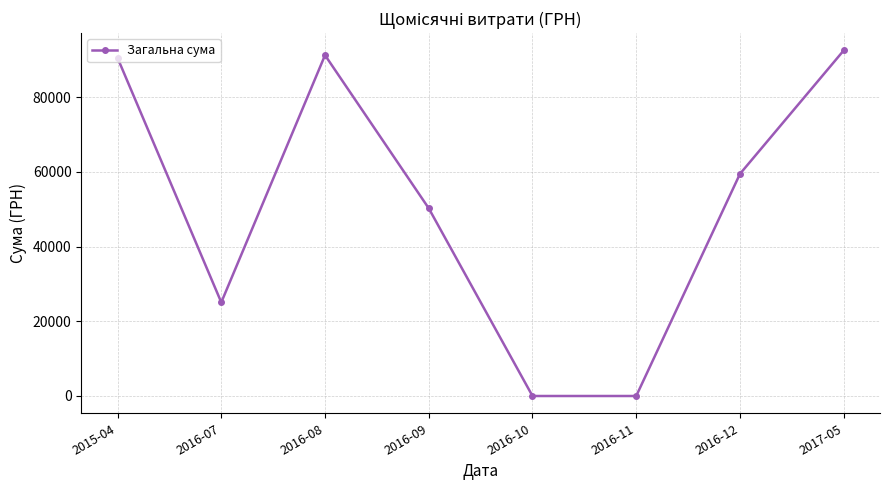

True or false: the data shows 40768.6 at 2016-12.

False